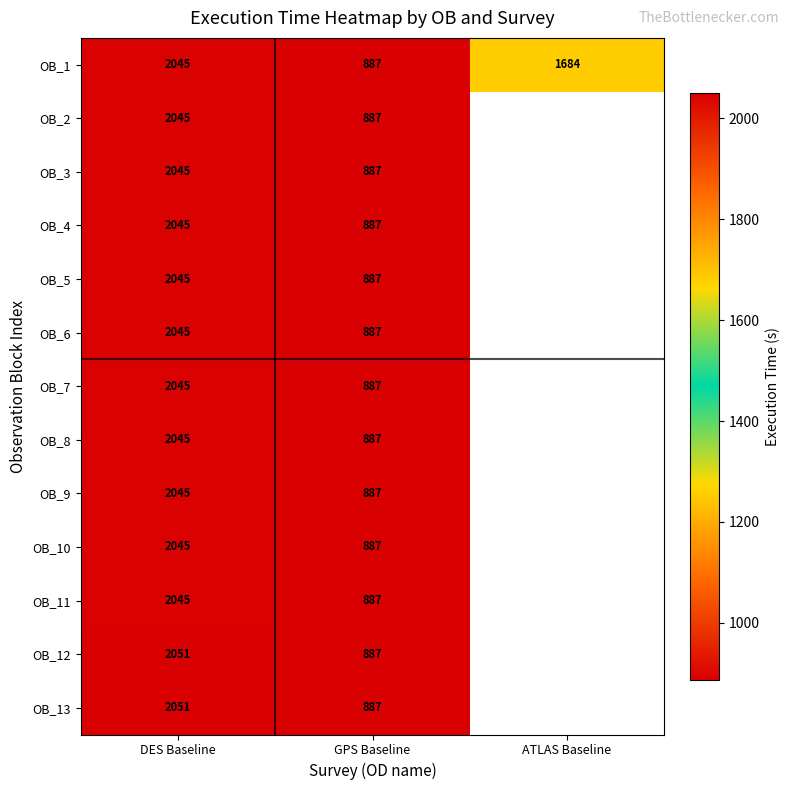

What is the difference between the maximum and minimum values in the OB_1 series?

1158